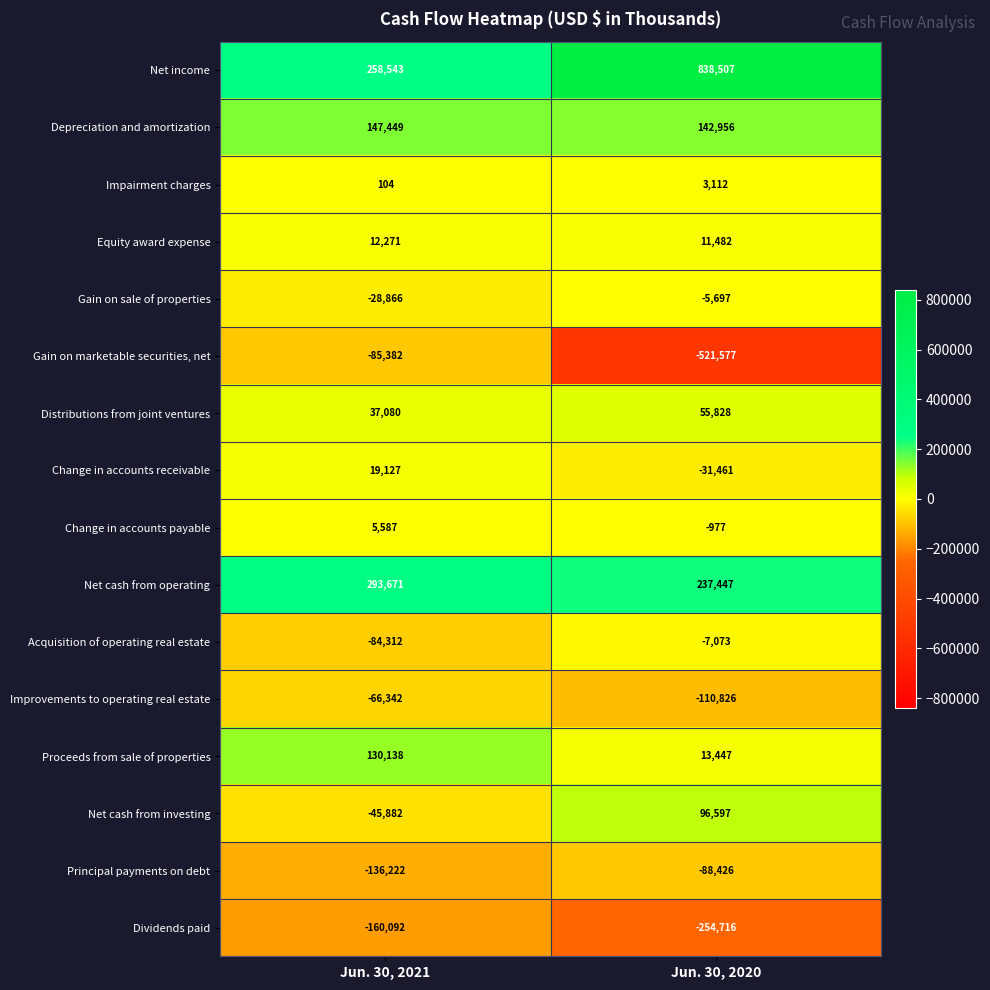

Is it true that Depreciation and amortization equals 230114 at Jun. 30, 2021?

False